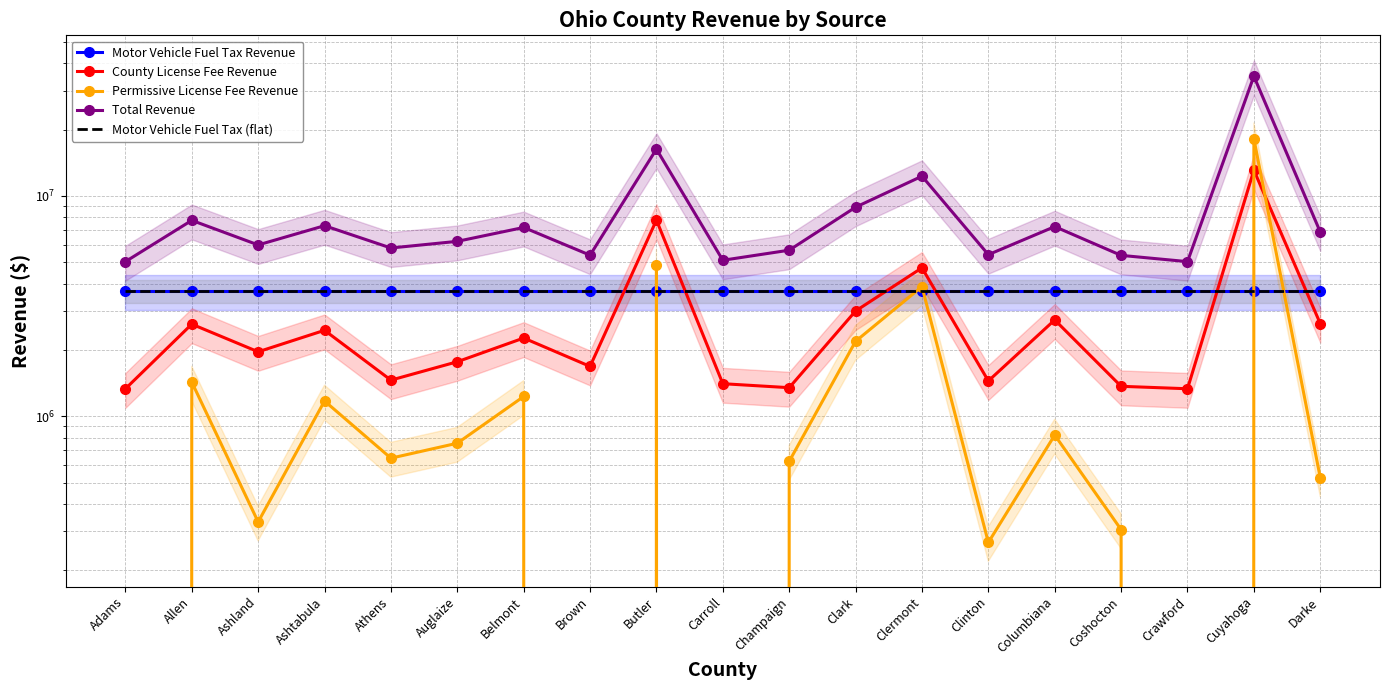

What is the approximate value of Motor Vehicle Fuel Tax Revenue at Champaign?

3700502.5